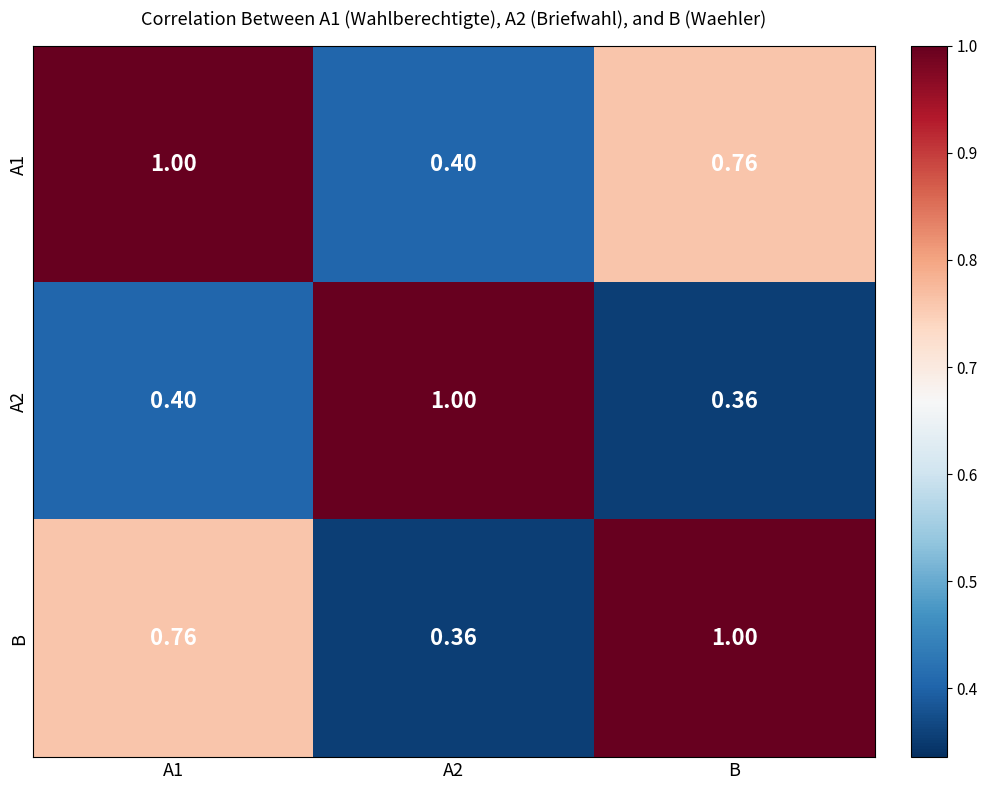

Is the value of B at A2 greater than the value of A1 at A1?

No